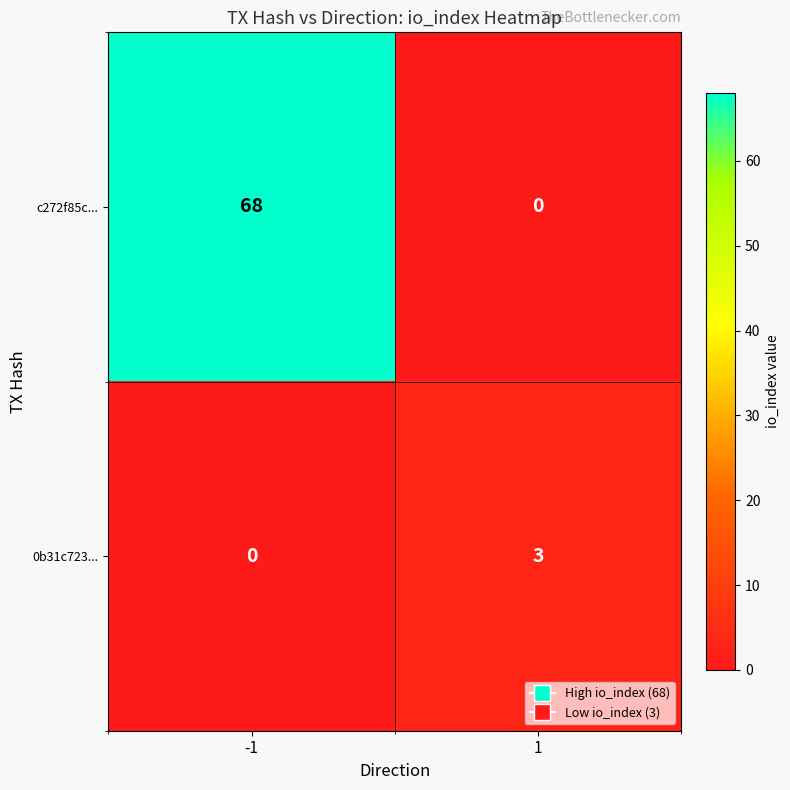

Reading left to right, extract all data points from this chart.

c272f85c...: -1=68	1=0
0b31c723...: -1=0	1=3